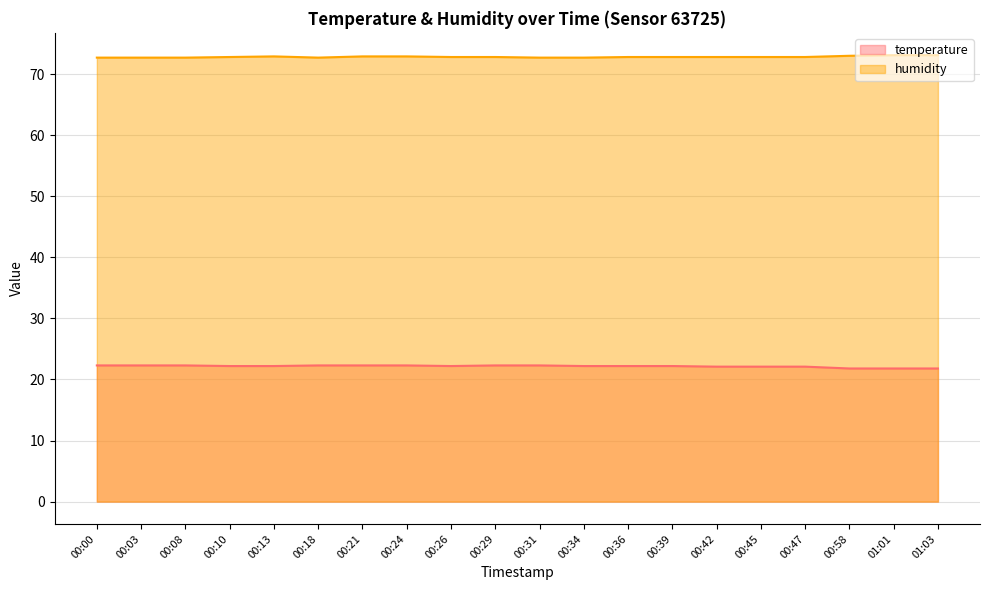

True or false: temperature has more than 1 points higher than both neighbors.

False